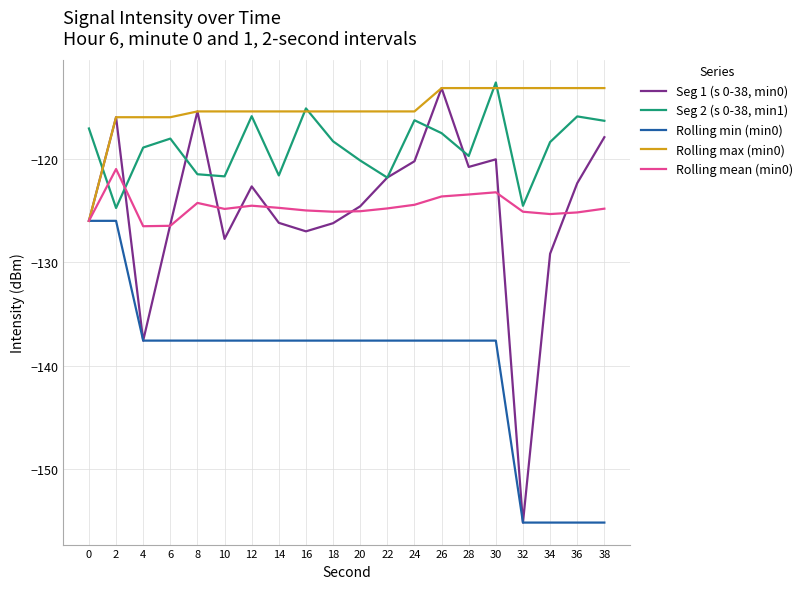

Read the Seg 2 (s 0-38, min1) value at 34.

-118.4